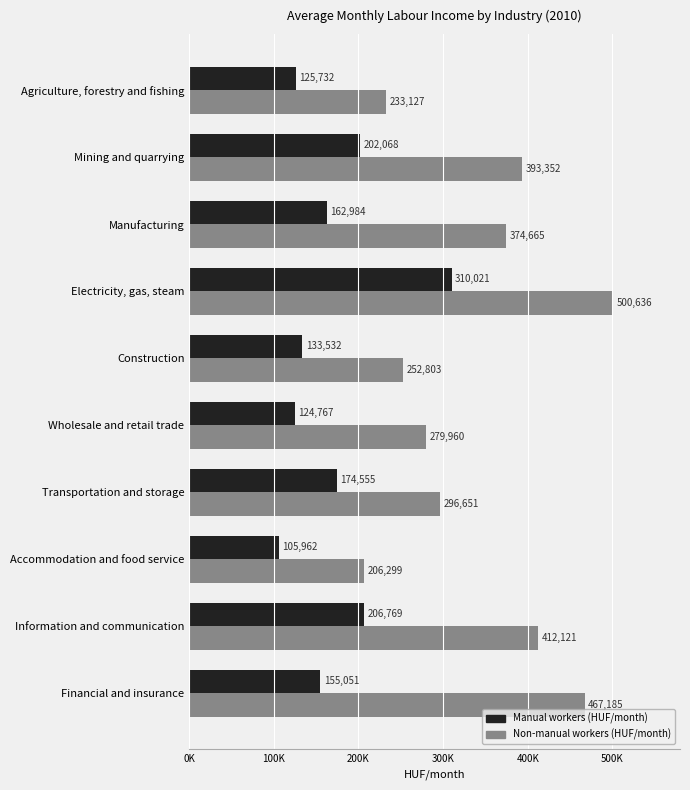

What is the difference between the maximum and minimum values in the Non-manual workers (HUF/month) series?

294337